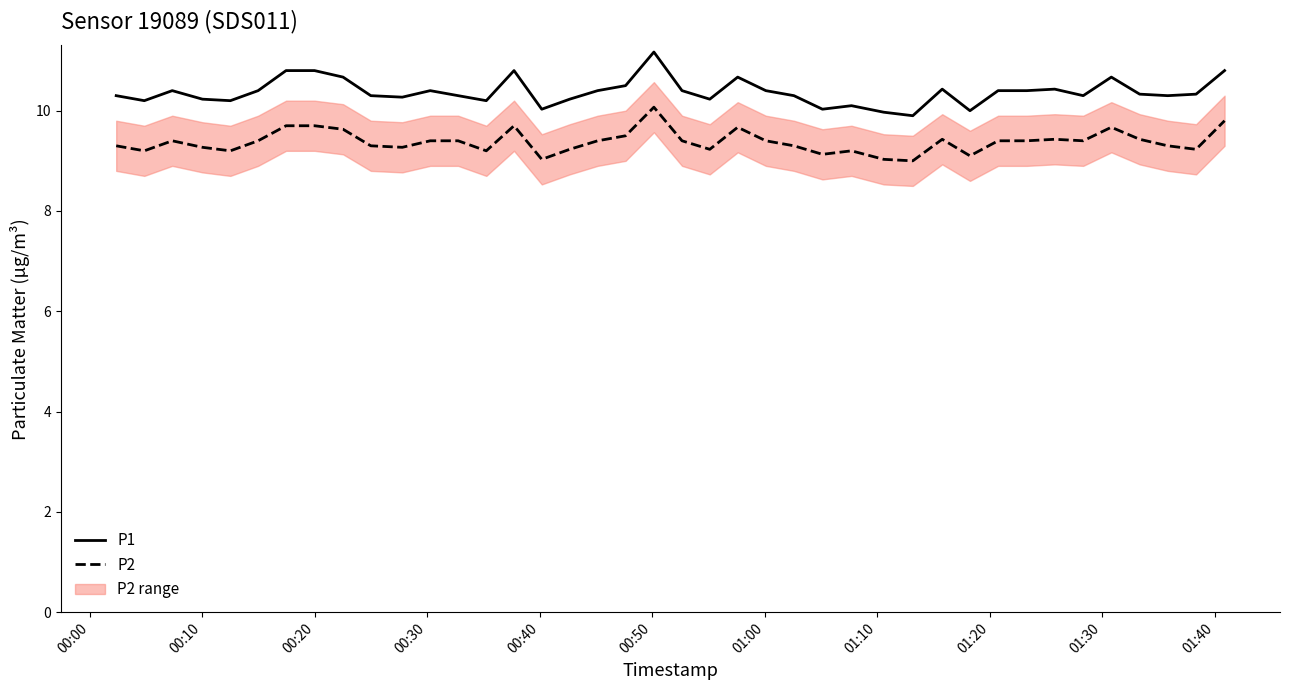

True or false: P1 and P2 cross at least once.

False